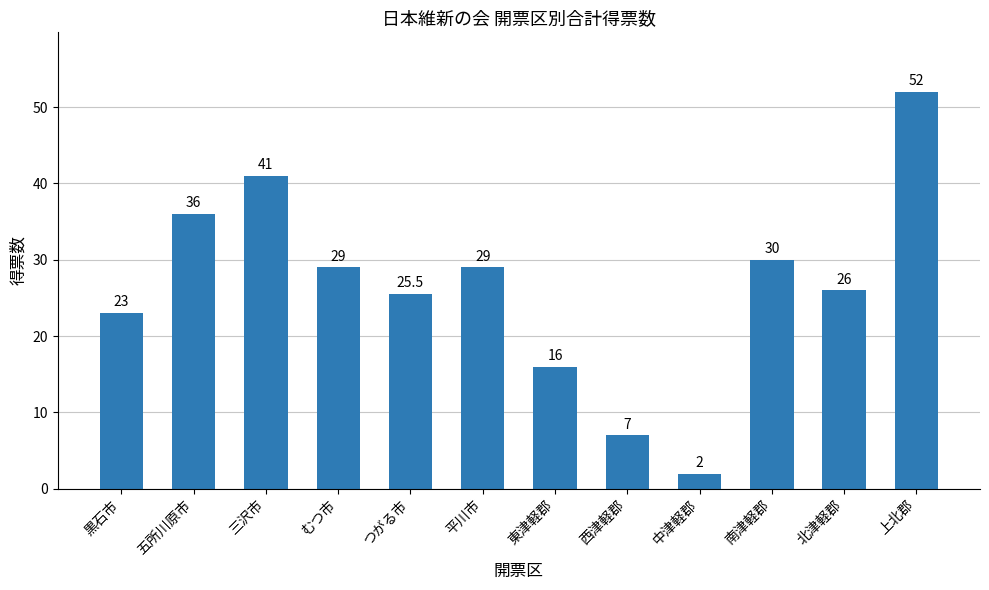

Are the bars grouped side by side (vs. stacked)?

No